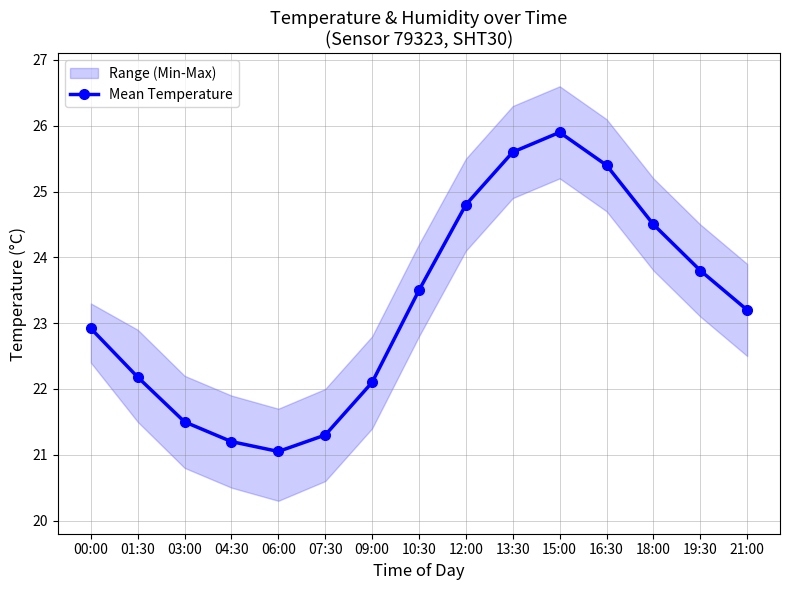

Rank the categories by value from highest to lowest.

15:00, 13:30, 16:30, 12:00, 18:00, 19:30, 10:30, 21:00, 00:00, 01:30, 09:00, 03:00, 07:30, 04:30, 06:00